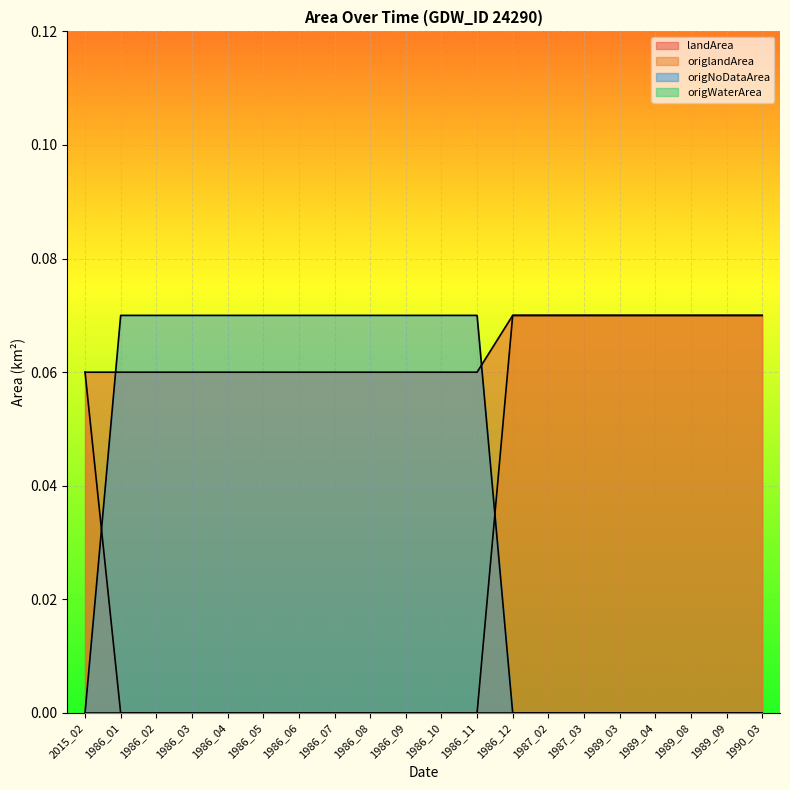

How many origlandArea values are between 0 and 1?

20